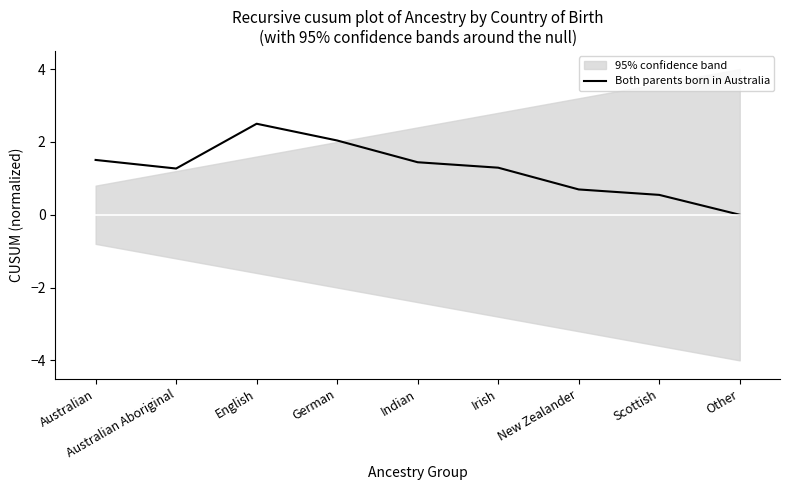

What is the average value?

1.3